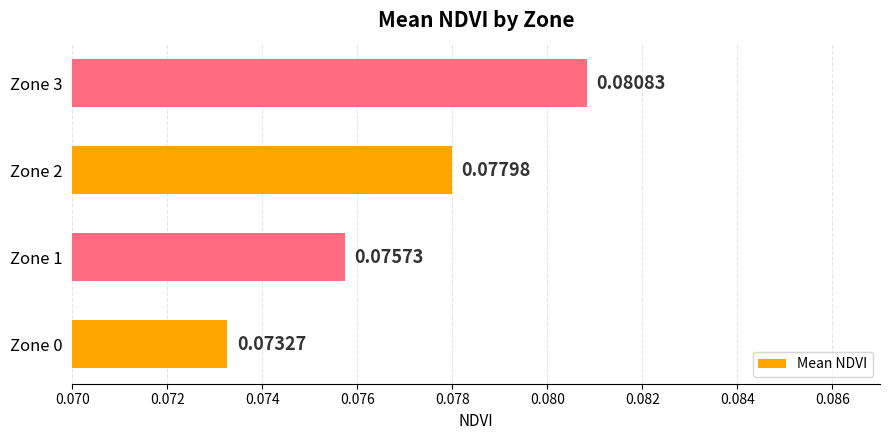

Rank the categories by value from lowest to highest.

Zone 0, Zone 1, Zone 2, Zone 3